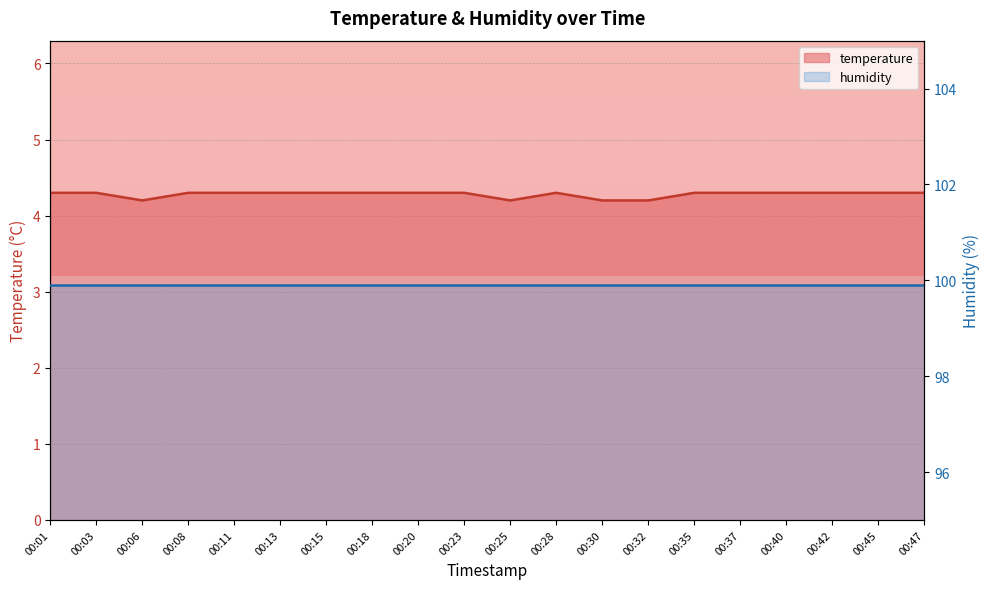

The chart shows a value of 6.4 at 00:30. True or false?

False